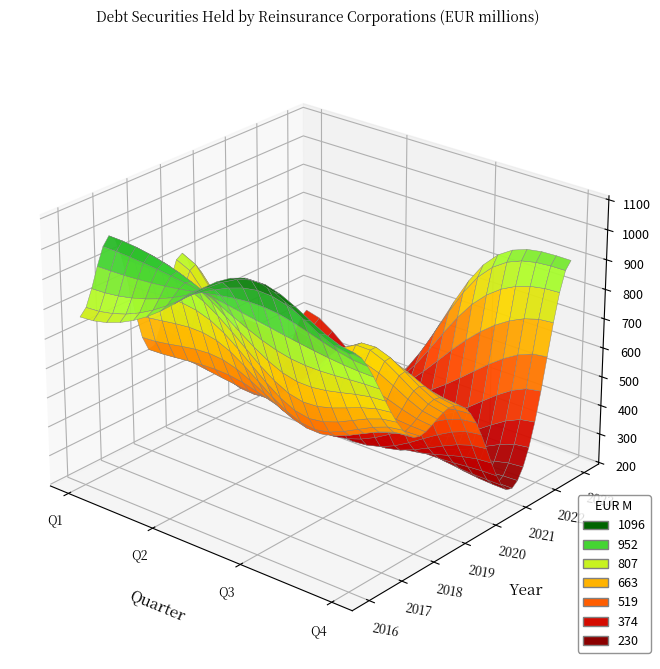

Which series changed the most between Q1 and Q2?

2019